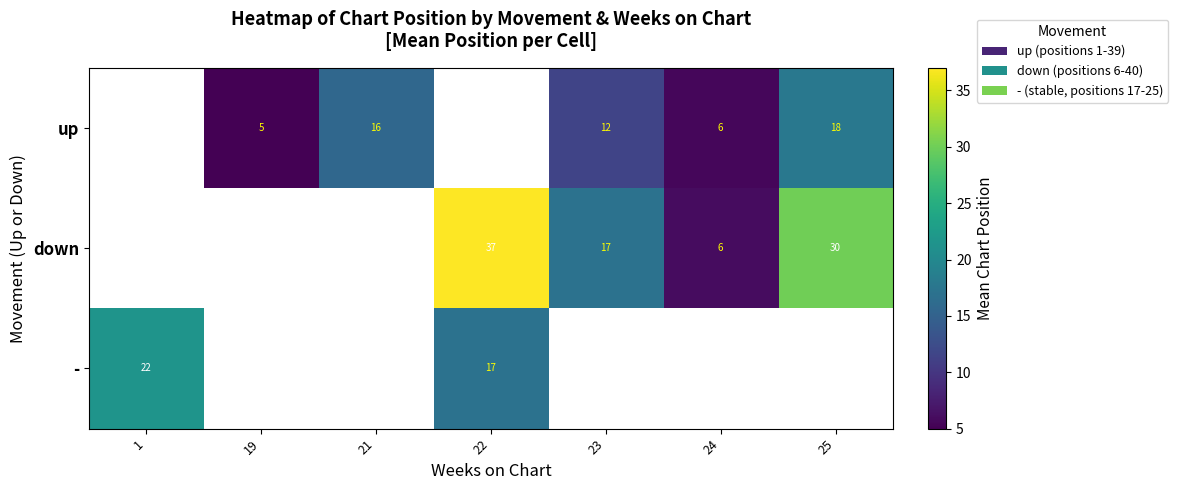

What is the sum of the - values at 22 and 1?

39